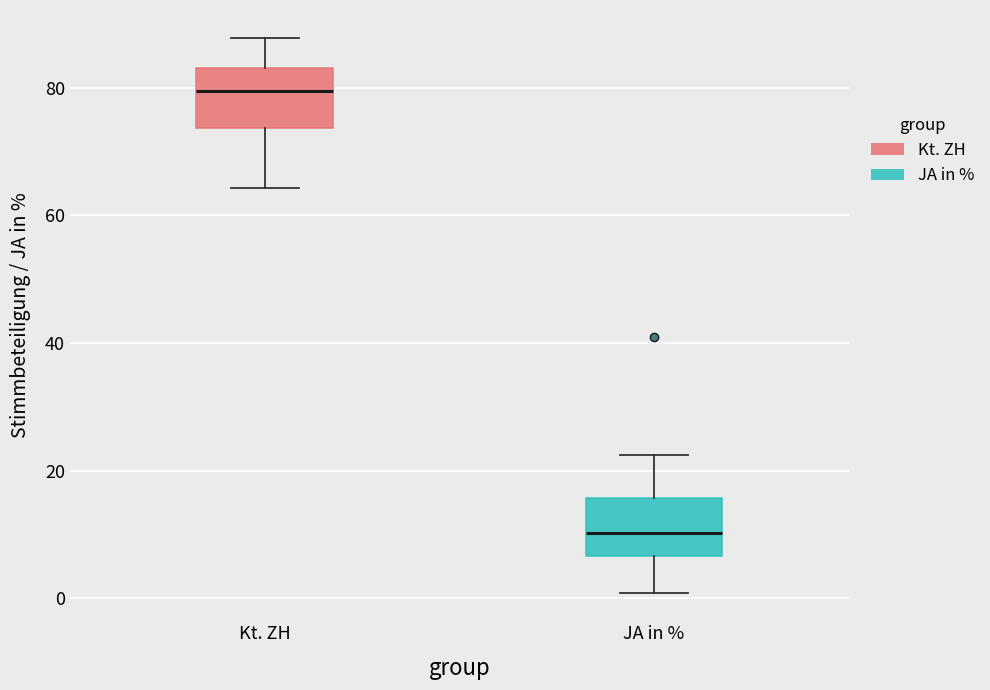

Where is the upper edge of the box for Kt. ZH on the y-axis? The values are not printed on the chart, so give them approximately, as read against the axis.

84